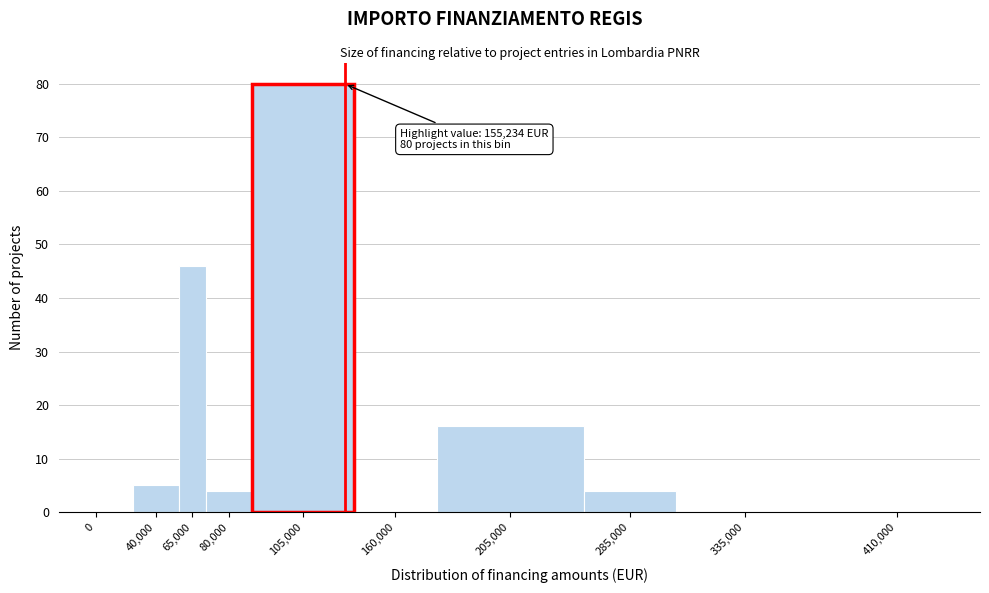

Reading left to right, transcribe all the data shown in this chart.

0=0	40,000=5	65,000=46	80,000=4	105,000=80	160,000=0	205,000=16	285,000=4	335,000=0	410,000=0